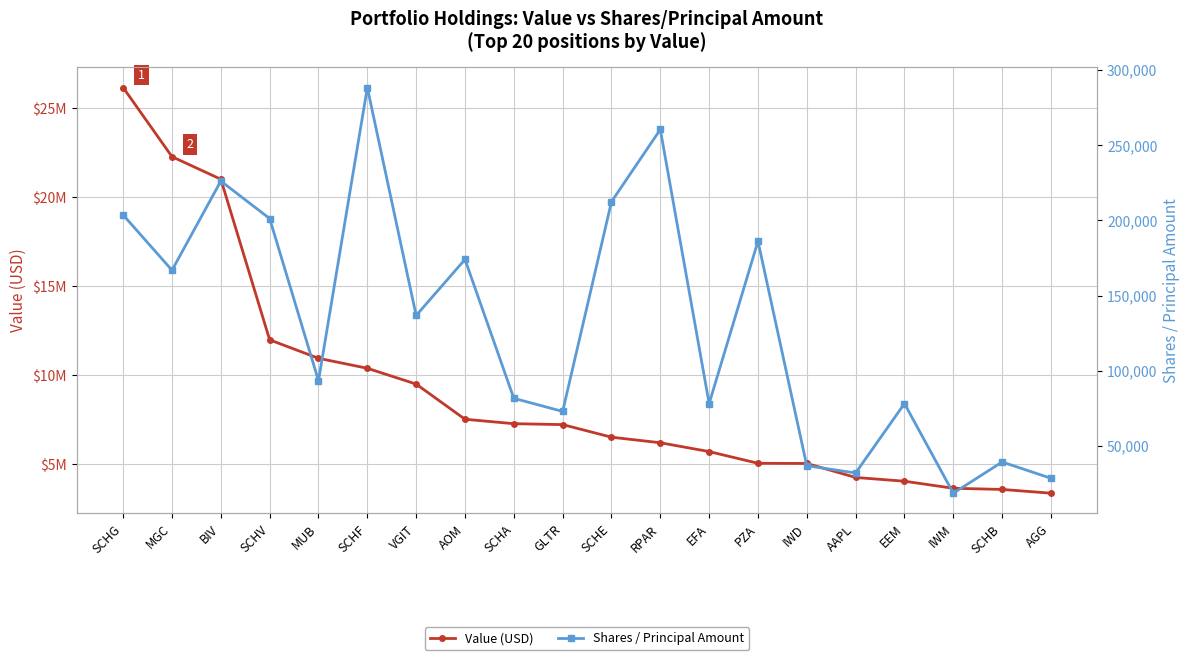

Rank the categories by Shares / Principal Amount value from highest to lowest.

SCHF, RPAR, BIV, SCHE, SCHG, SCHV, PZA, AOM, MGC, VGIT, MUB, SCHA, EFA, EEM, GLTR, SCHB, IWD, AAPL, AGG, IWM